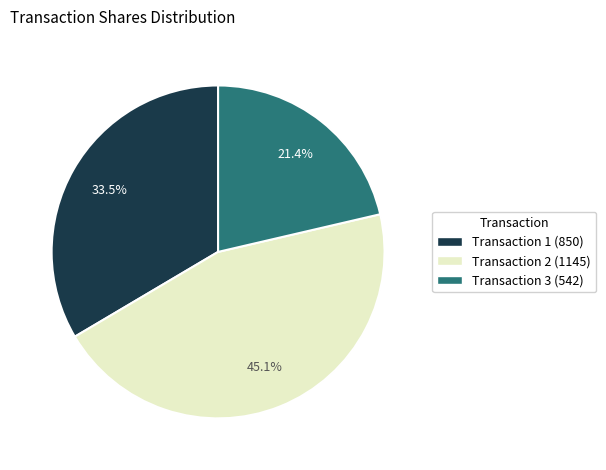

Count the number of slices in the pie.

3